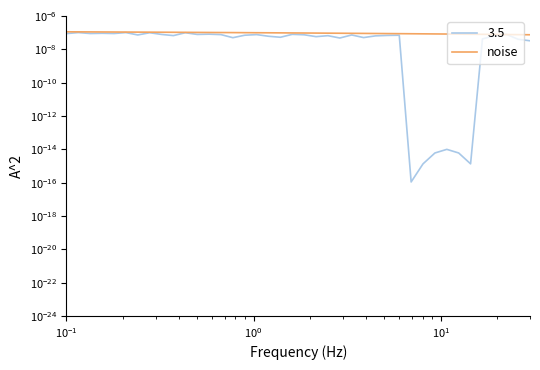

Which series has the largest range (max minus min)?

P1